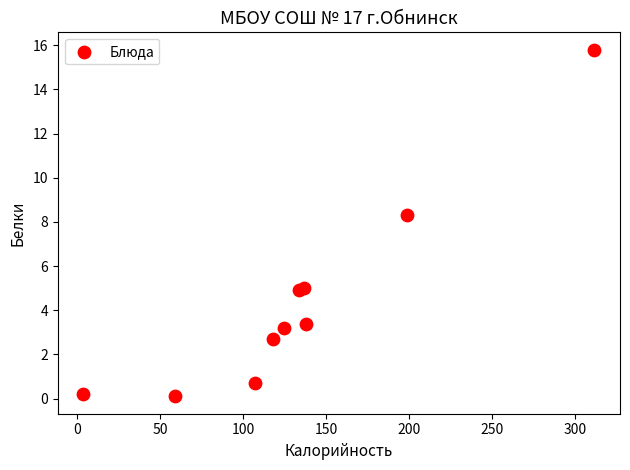

What Y value in the scatter plot is closest to 7?

8.3